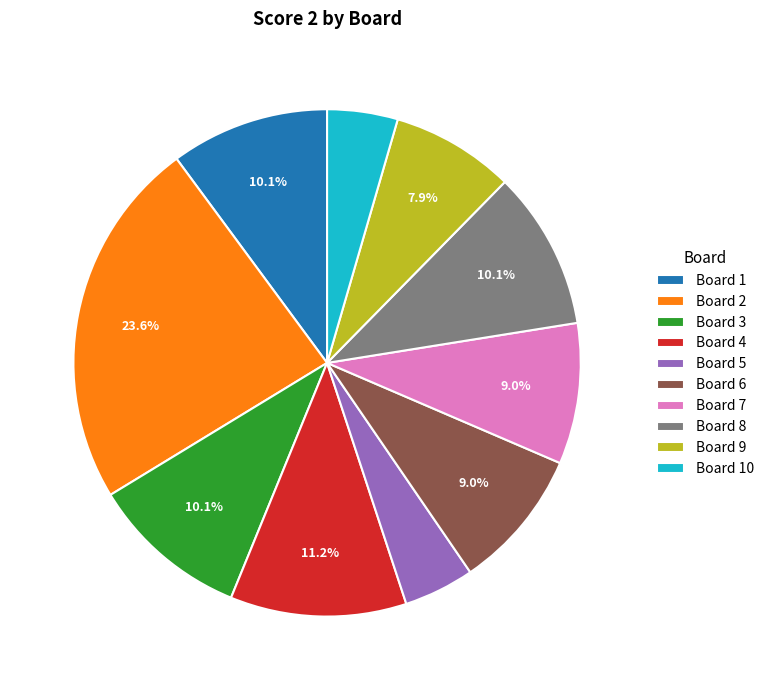

To the nearest percent, what is the combined percentage of Board 8 and Board 4?

21%